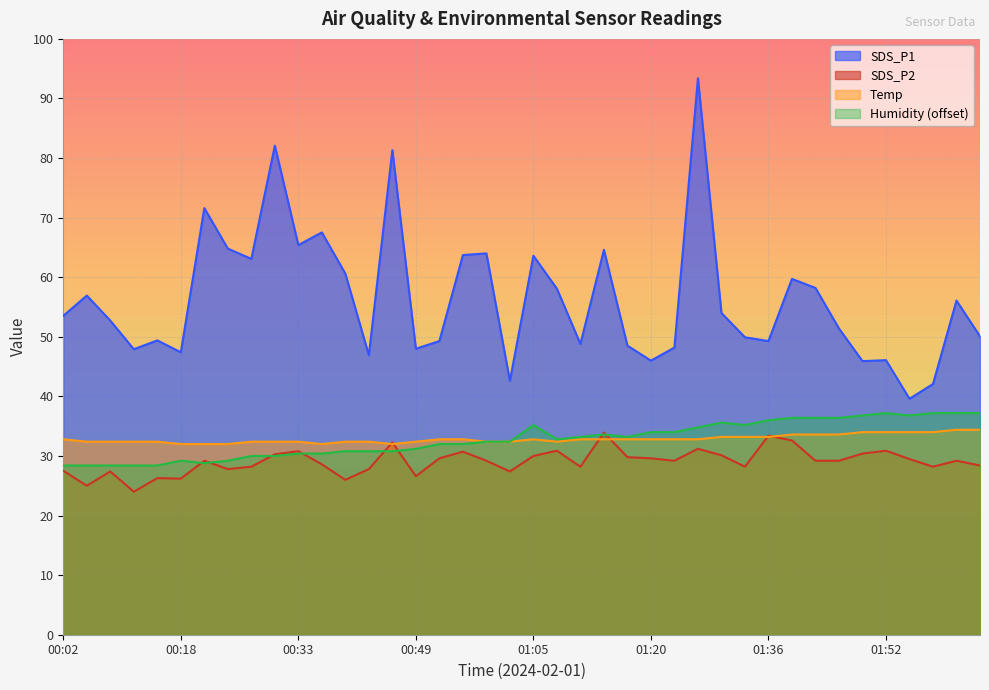

Is the value of Humidity at 00:08 greater than the value of Temp at 00:27?

No